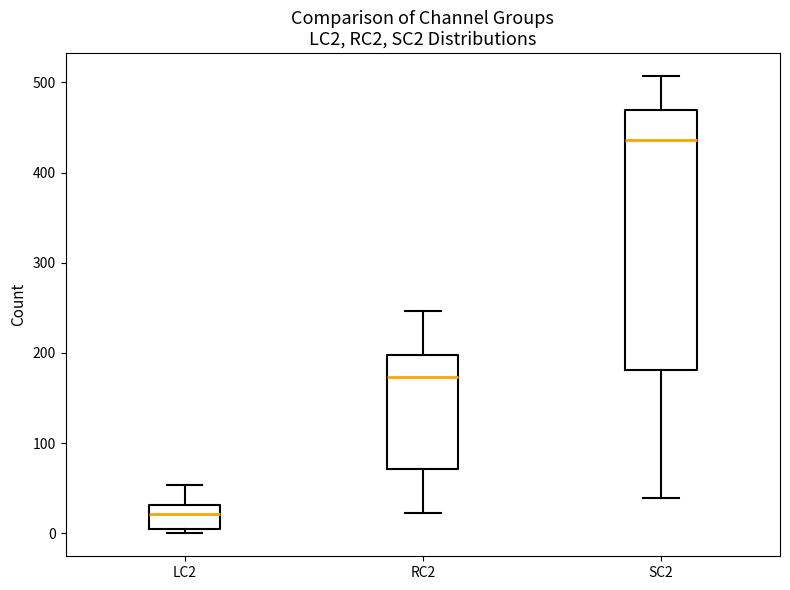

Reading left to right, transcribe this box plot: for each box, give where its median line is, the range the box spans, and where its two whiskers end, as read against the y-axis. The values are not printed on the chart, so give them approximately, as read against the axis.

LC2: median 20, box 10 to 30, whiskers 0 to 50
RC2: median 170, box 70 to 200, whiskers 20 to 250
SC2: median 440, box 180 to 470, whiskers 40 to 510